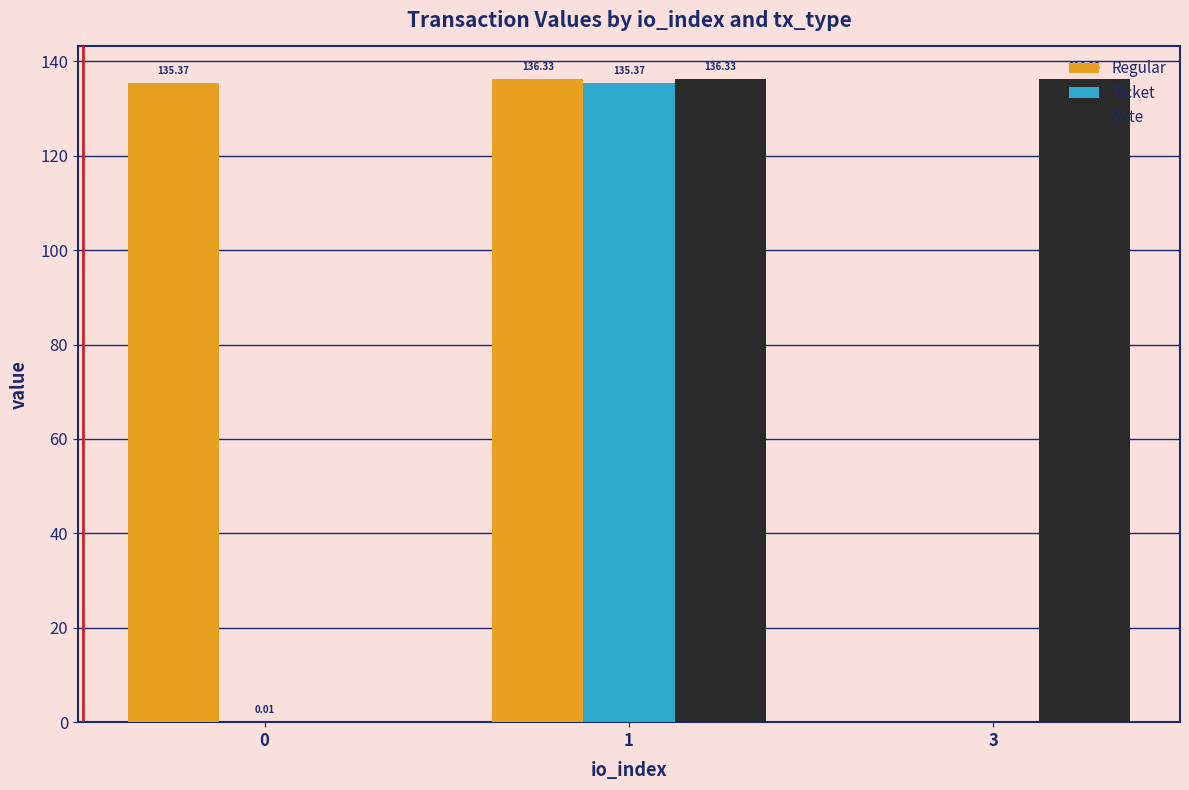

Between 0 and 3, which series saw the biggest shift?

Vote